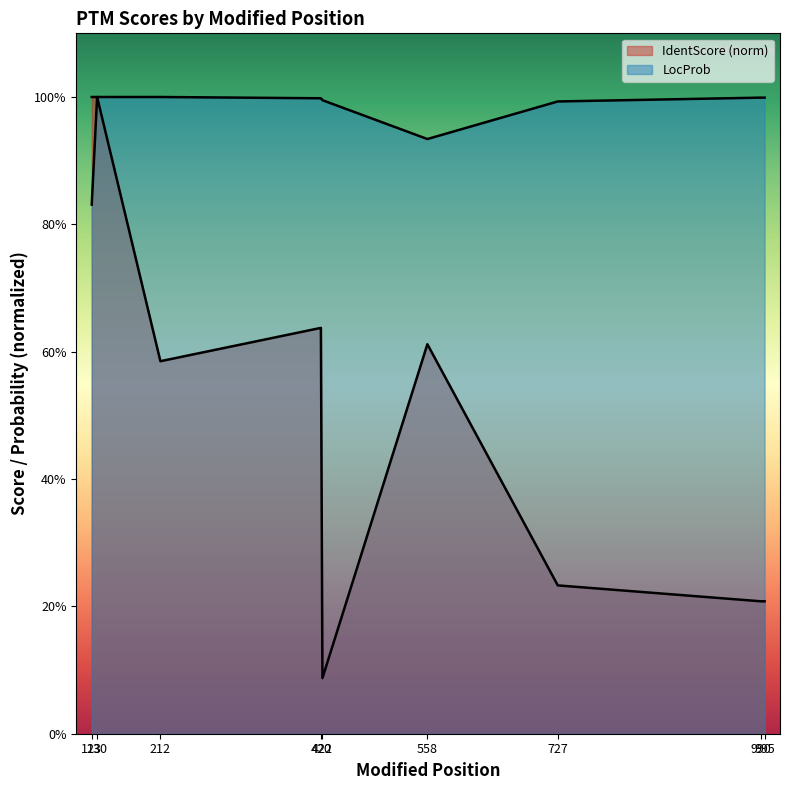

What are all the series names shown in the legend?

IdentScore, LocProb